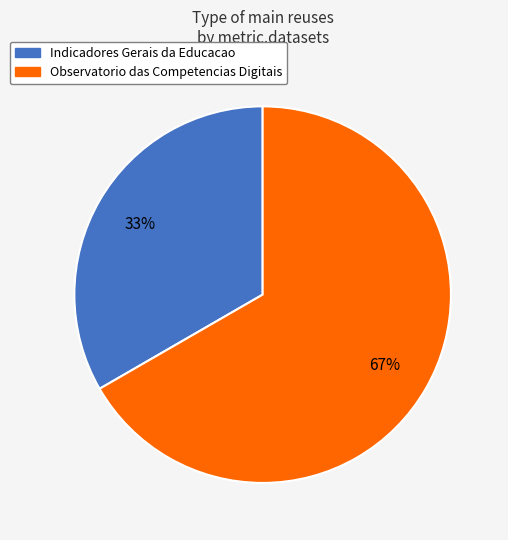

Is it true that Indicadores Gerais da Educacao is 33% of the pie?

True